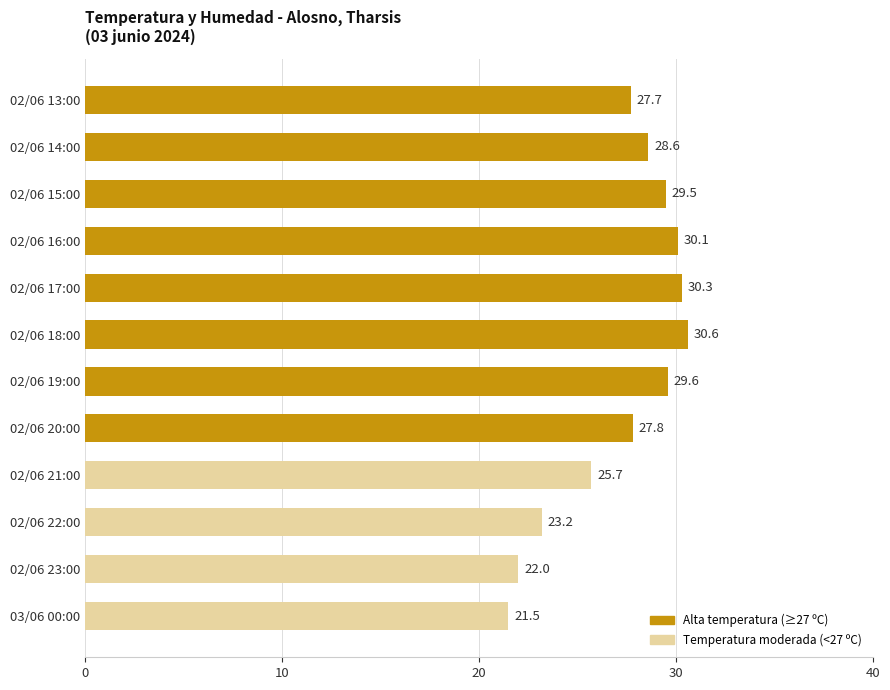

Reading top to bottom, transcribe all the data shown in this chart.

27.7	28.6	29.5	30.1	30.3	30.6	29.6	27.8	25.7	23.2	22.0	21.5